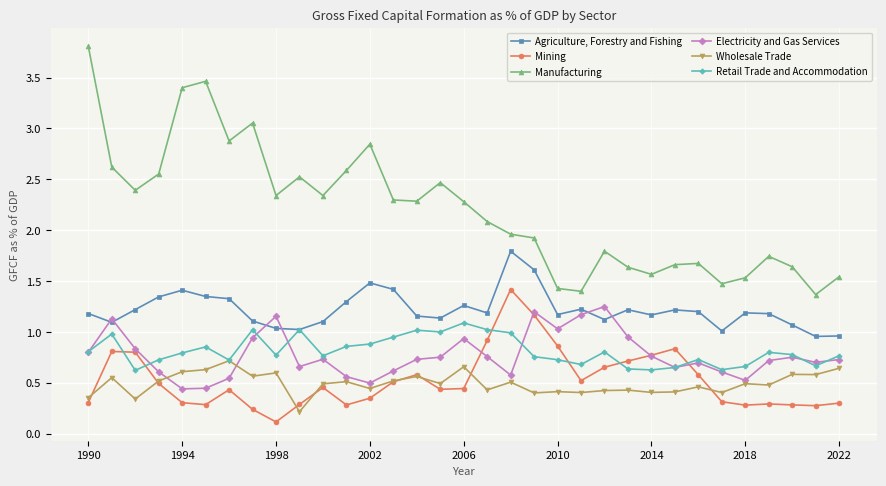

True or false: Electricity and Gas Services has more than 0 points higher than both neighbors.

True